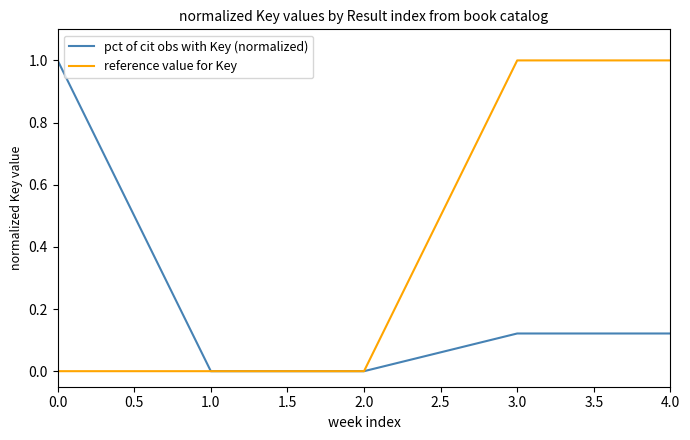

Is the value of reference value for Key at 1.0 greater than the value of pct of cit obs with Key (normalized) at 0.0?

No